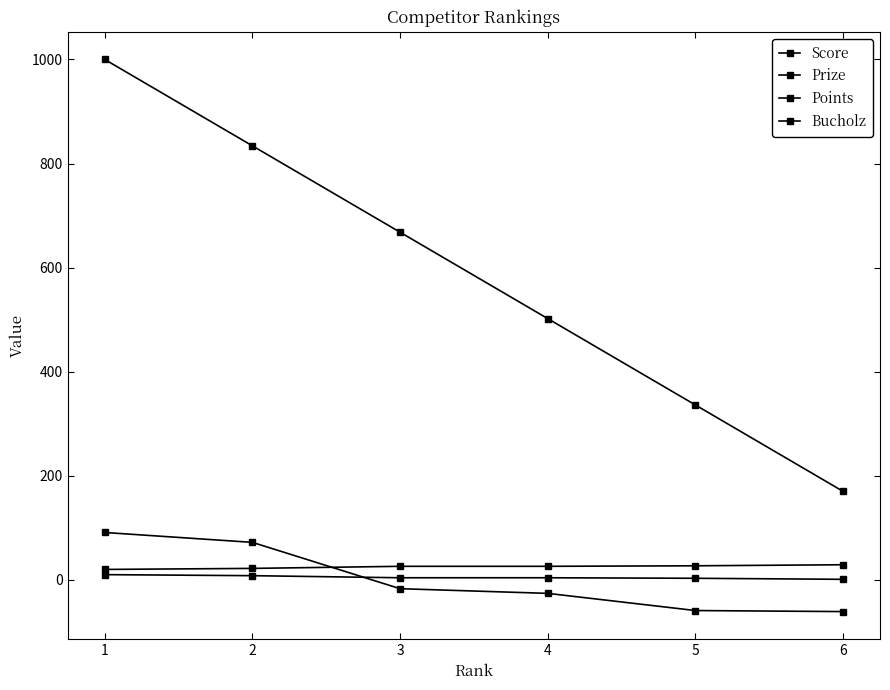

How many data points in Prize are less than 668?

3